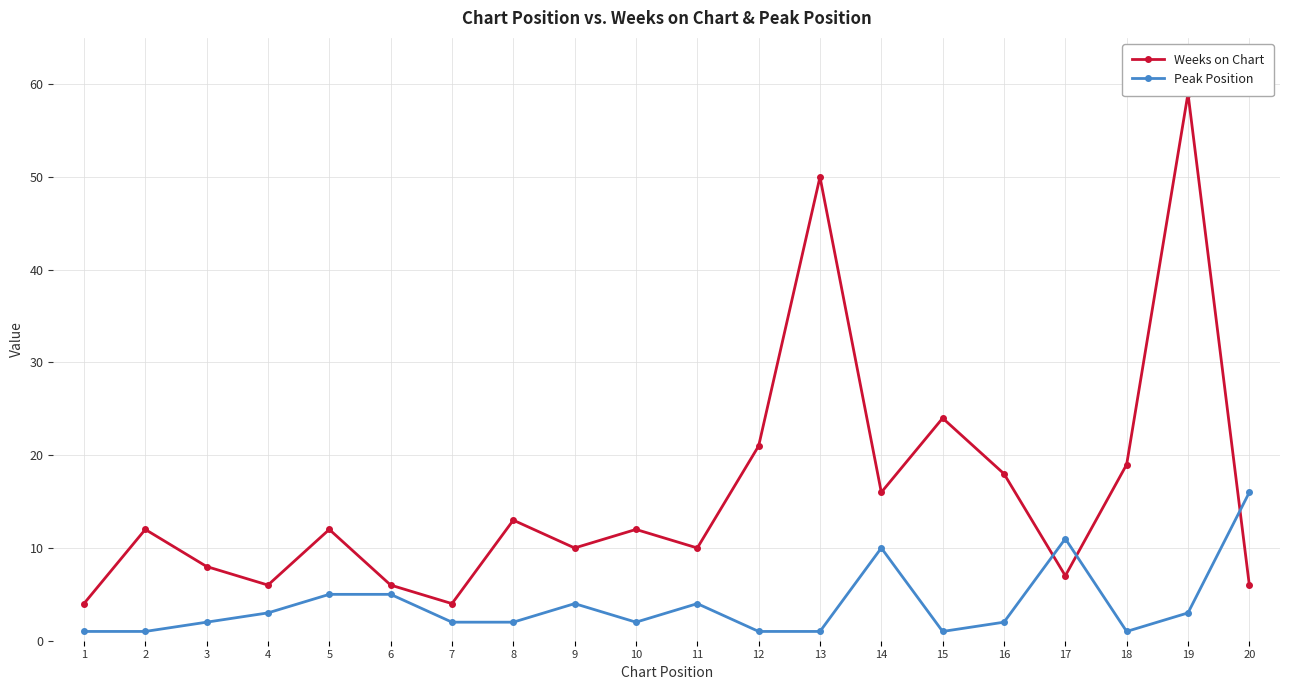

What is the total value across all series at 9?

14